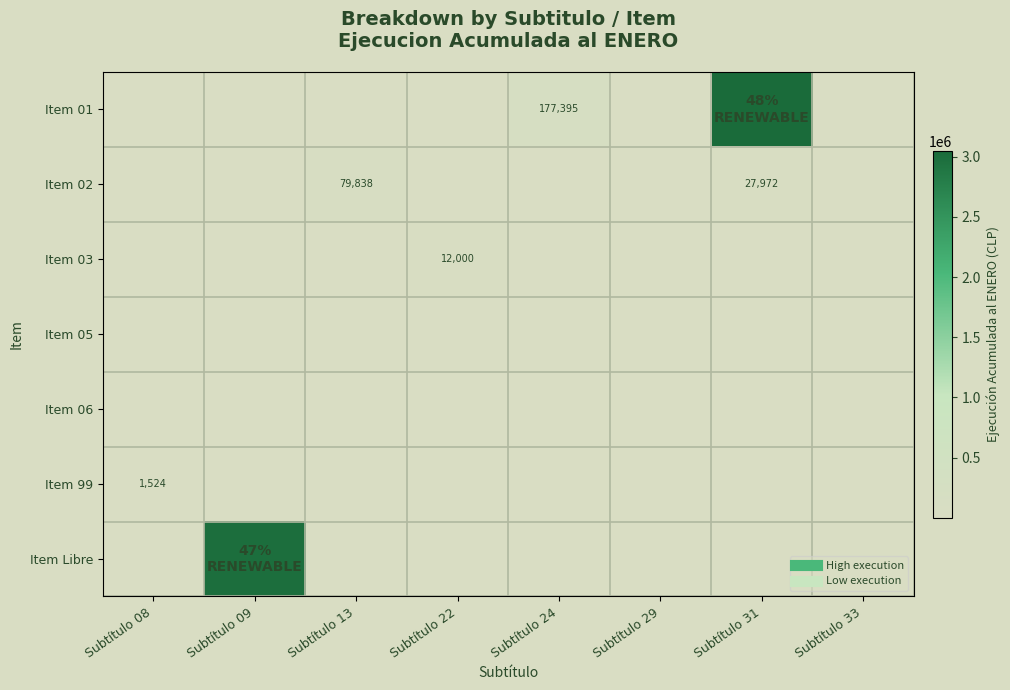

At how many categories does at least one series exceed 2865957?

2